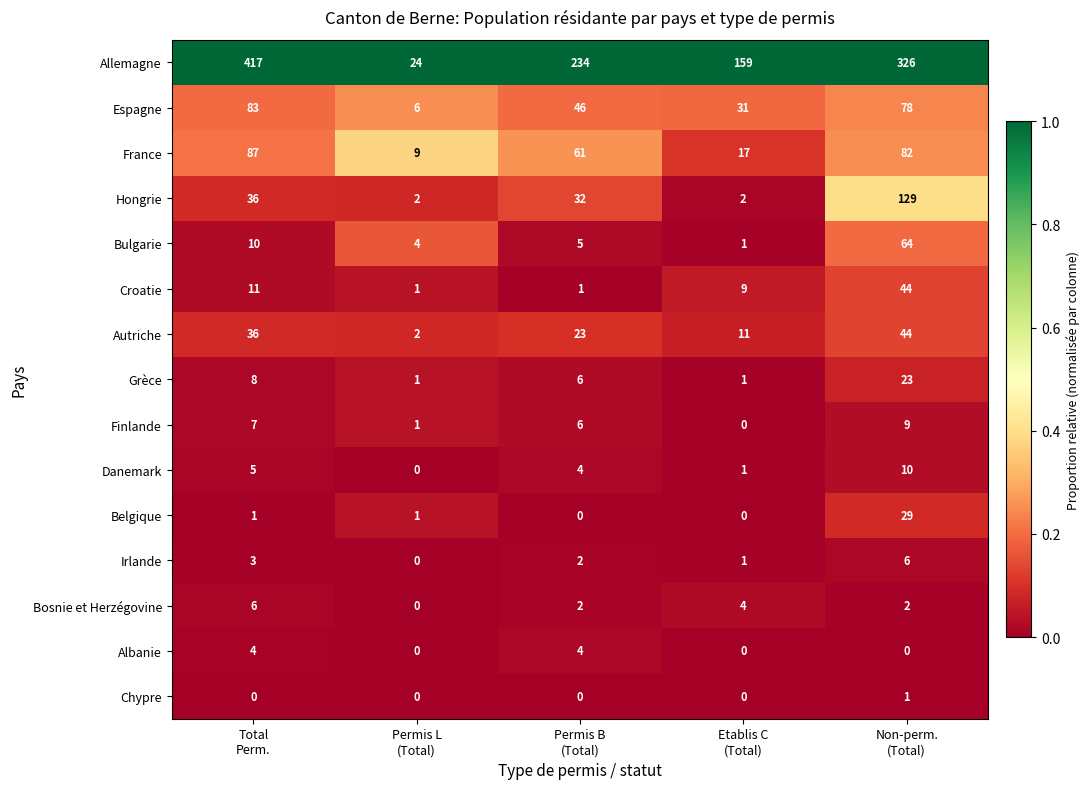

Which category has the highest value across all series?

Total
Perm.